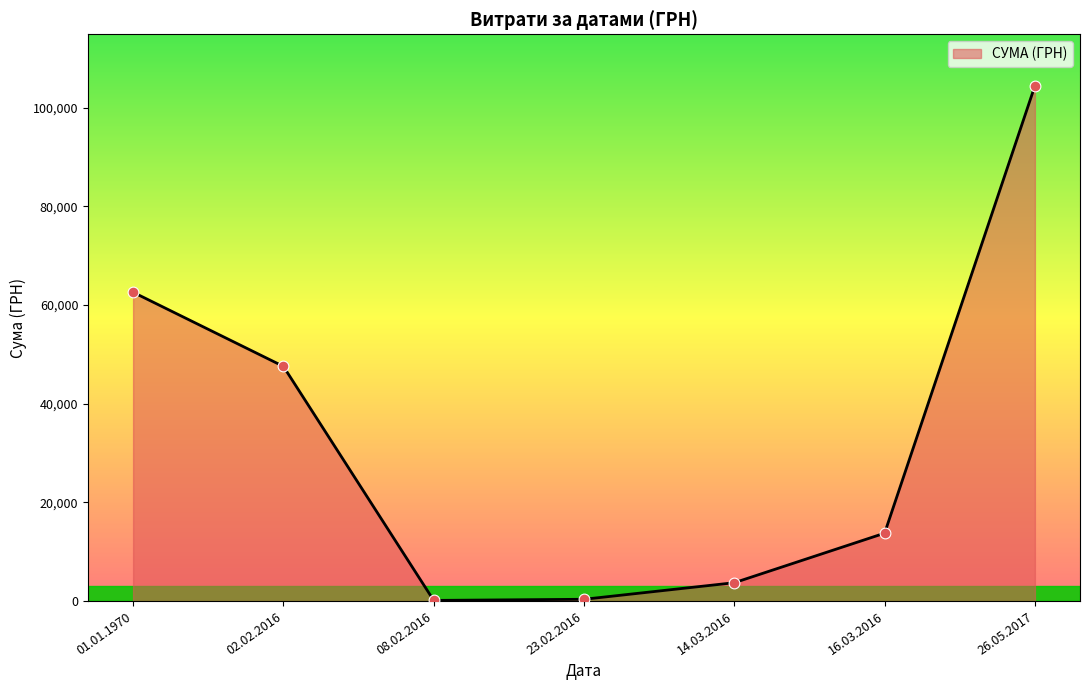

Between 02.02.2016 and 26.05.2017, which is larger?

26.05.2017